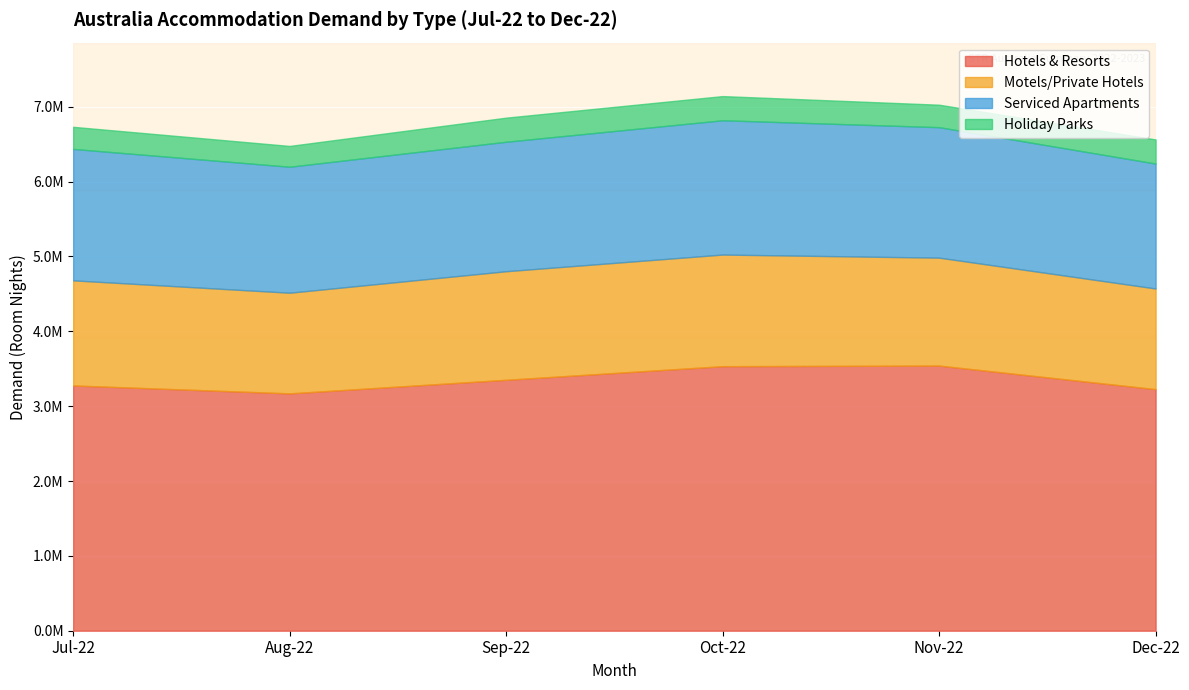

What is the approximate value of Holiday Parks at Nov-22?

300152.1